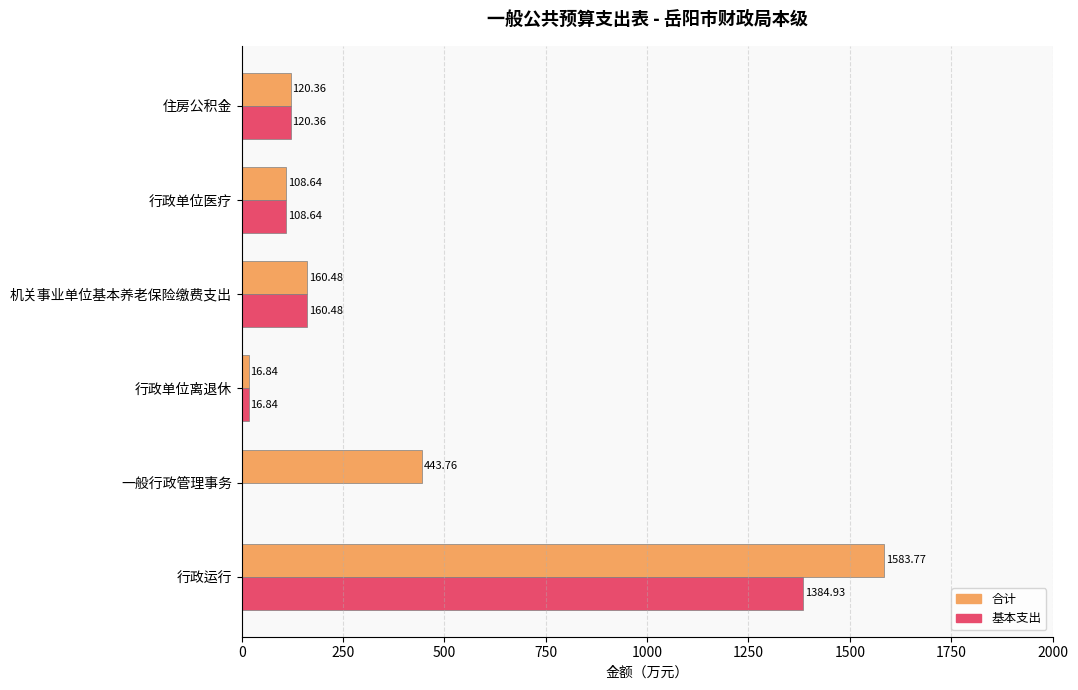

What is the sum of the 基本支出 values at 行政单位离退休 and 机关事业单位基本养老保险缴费支出?

177.3